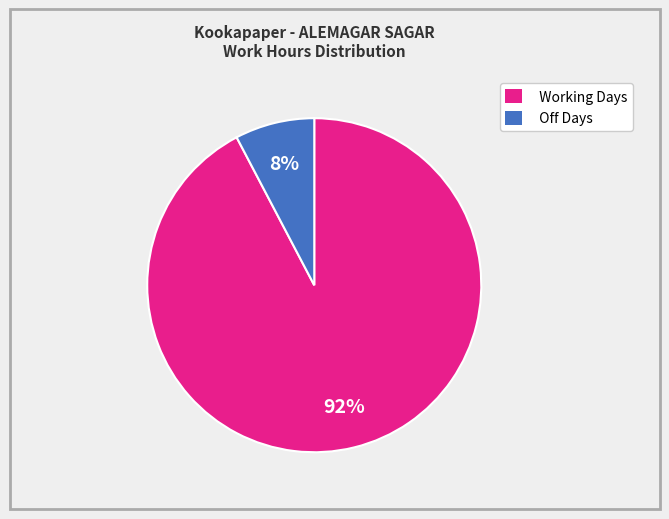

To the nearest percent, what is the average slice percentage?

50%